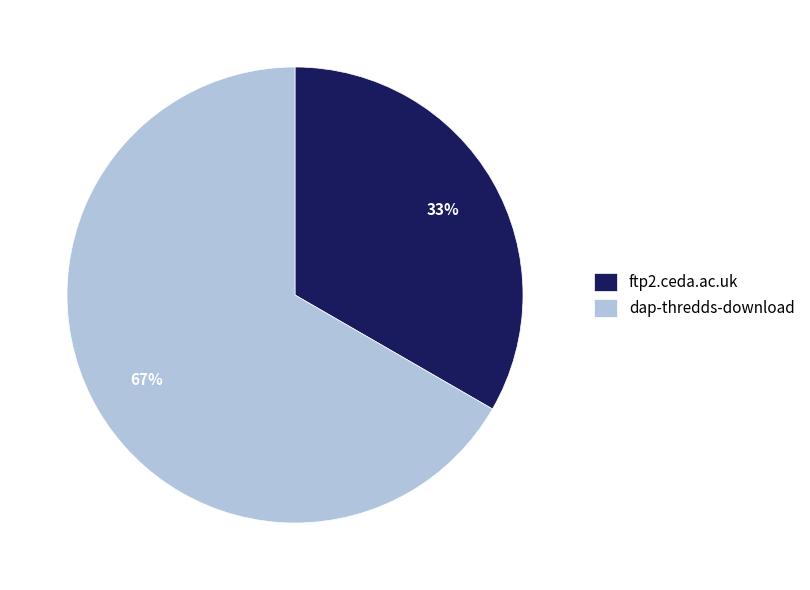

What percentage is the ftp2.ceda.ac.uk slice, to the nearest percent?

33%